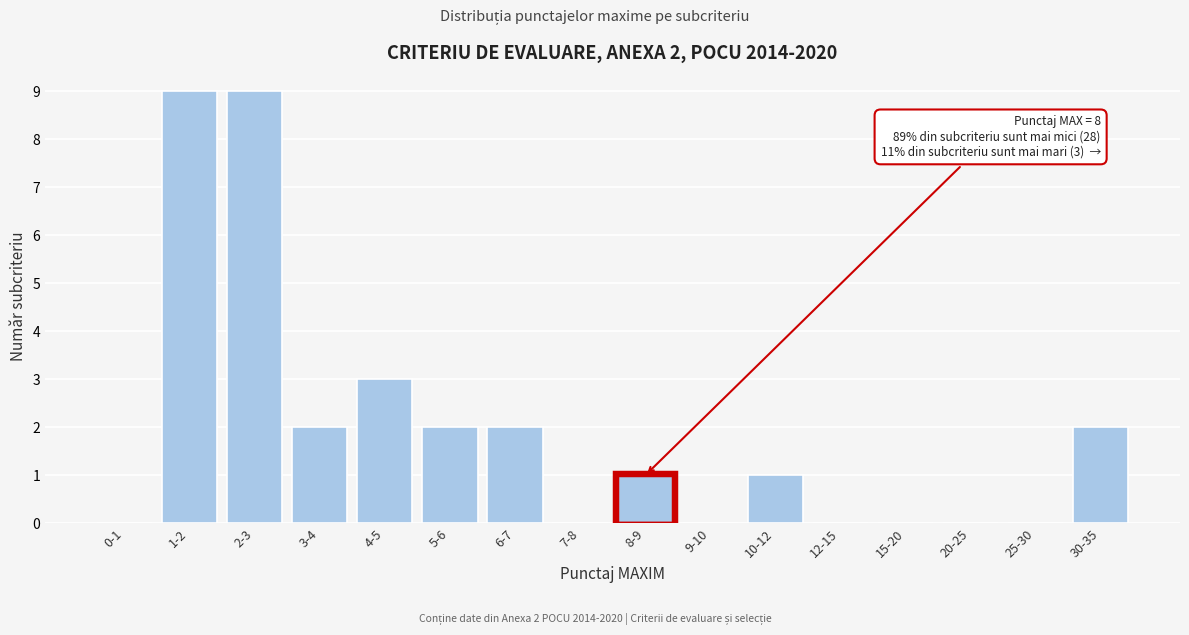

Reading right to left, extract all data points from this chart.

30-35=2	25-30=0	20-25=0	15-20=0	12-15=0	10-12=1	9-10=0	8-9=1	7-8=0	6-7=2	5-6=2	4-5=3	3-4=2	2-3=9	1-2=9	0-1=0